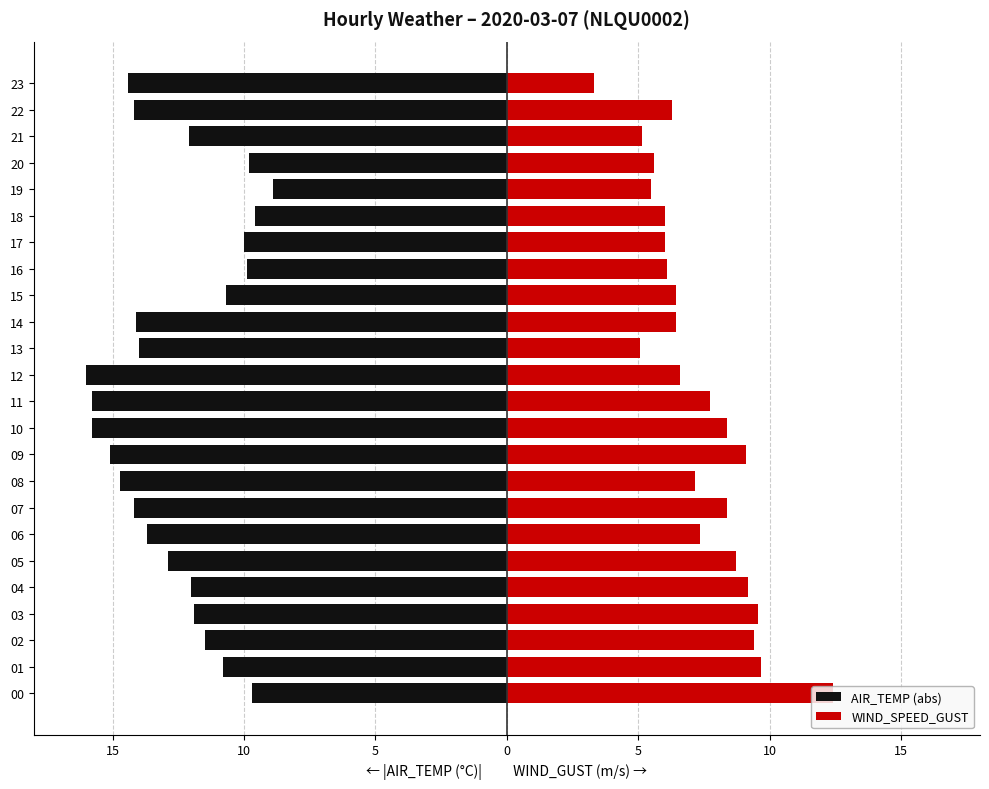

Reading right to left, list all the values displayed in this chart.

AIR_TEMP (abs): -14.4	-14.2	-12.1	-9.8	-8.9	-9.6	-10.0	-9.9	-10.7	-14.1	-14.0	-16.0	-15.8	-15.8	-15.1	-14.7	-14.2	-13.7	-12.9	-12.0	-11.9	-11.5	-10.8	-9.7
WIND_SPEED_GUST: 3.3	6.3	5.1	5.6	5.5	6.0	6.0	6.1	6.4	6.4	5.1	6.6	7.7	8.4	9.1	7.2	8.4	7.3	8.7	9.2	9.6	9.4	9.7	12.4